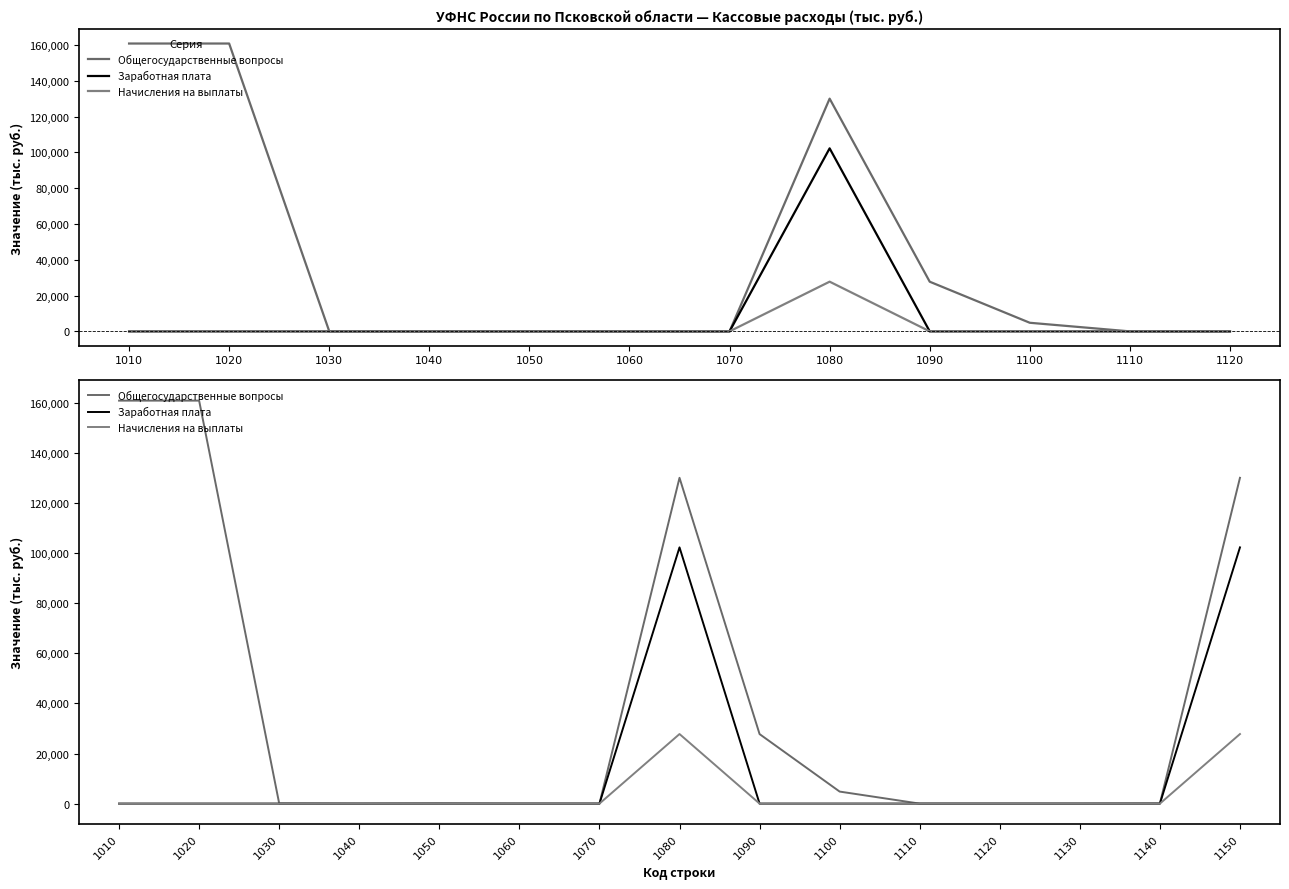

Rank the series by their maximum value, from lowest to highest.

Начисления на выплаты, Заработная плата, Общегосударственные вопросы